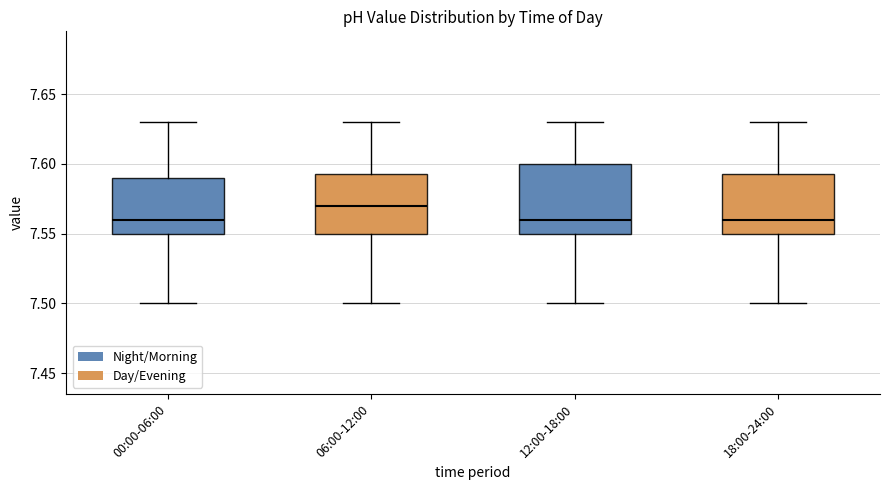

Which box is the tallest, from its lower edge to its upper edge?

12:00-18:00